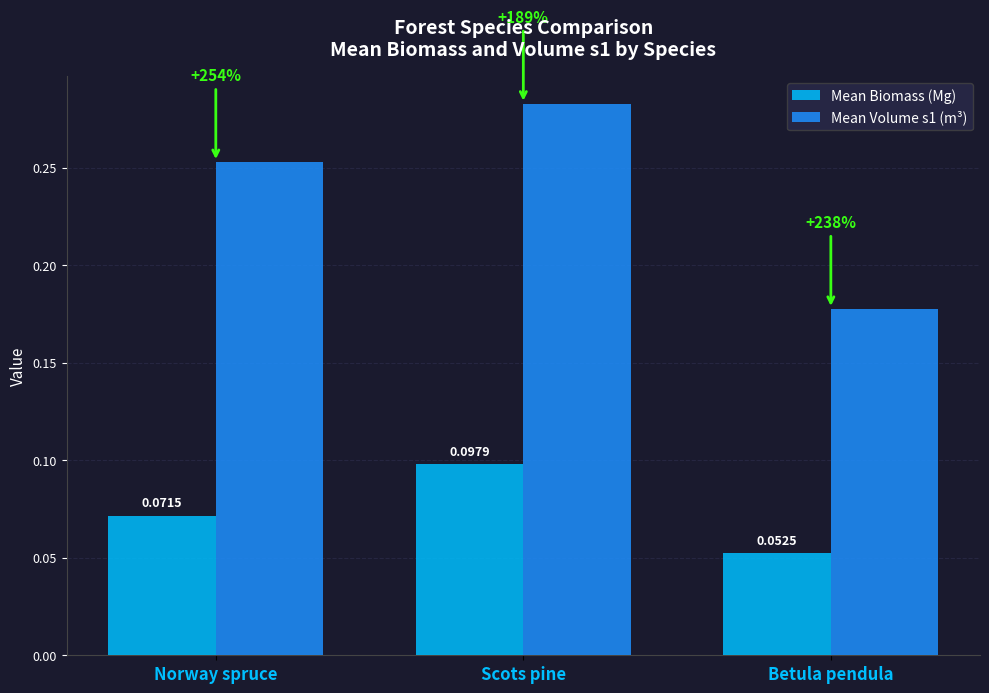

At which category is the sum across all series the highest?

Scots pine